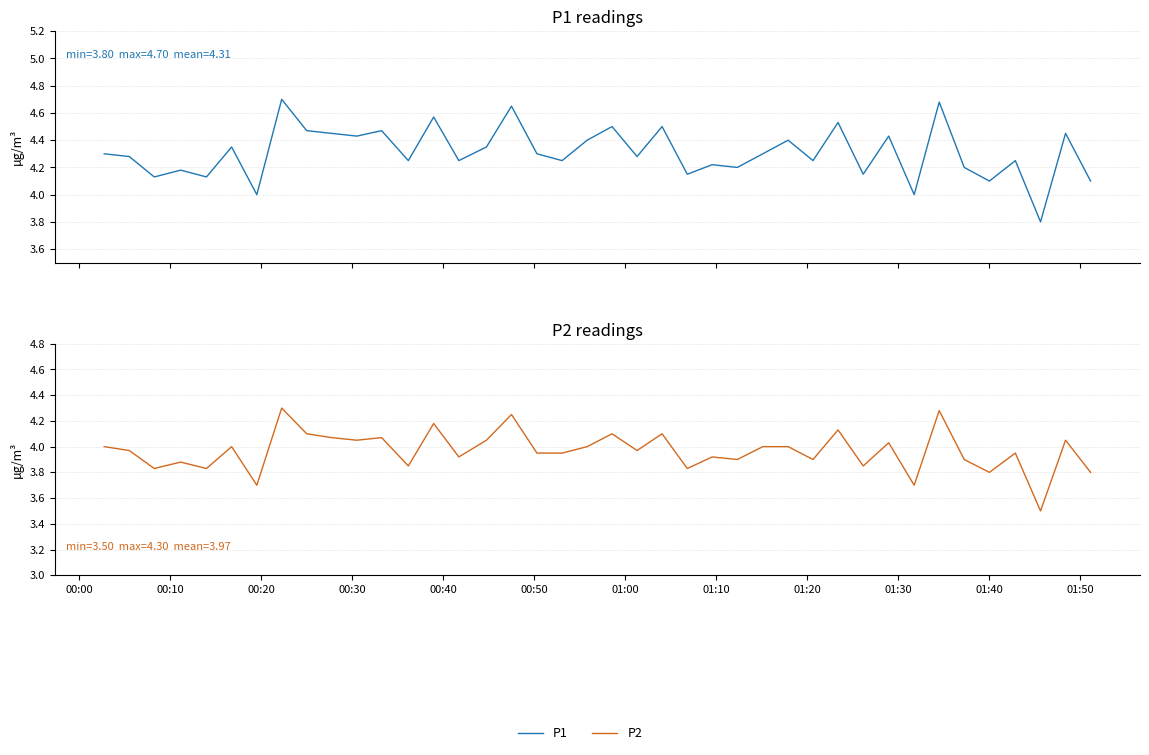

What is the total value across all series at 00:20?

8.0